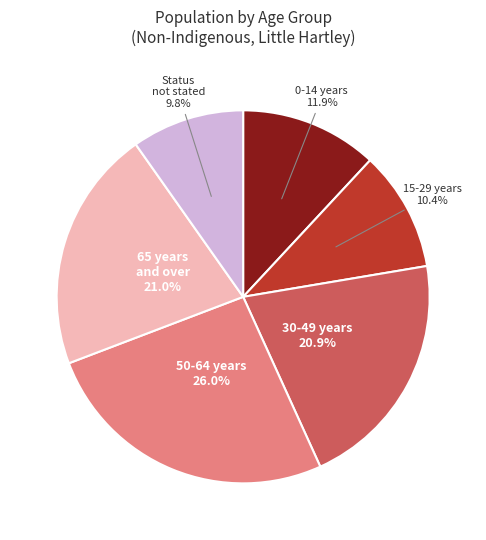

Approximately how many times larger is the value at 50-64 years 26.0% compared to 0-14 years 11.9%?

2.2